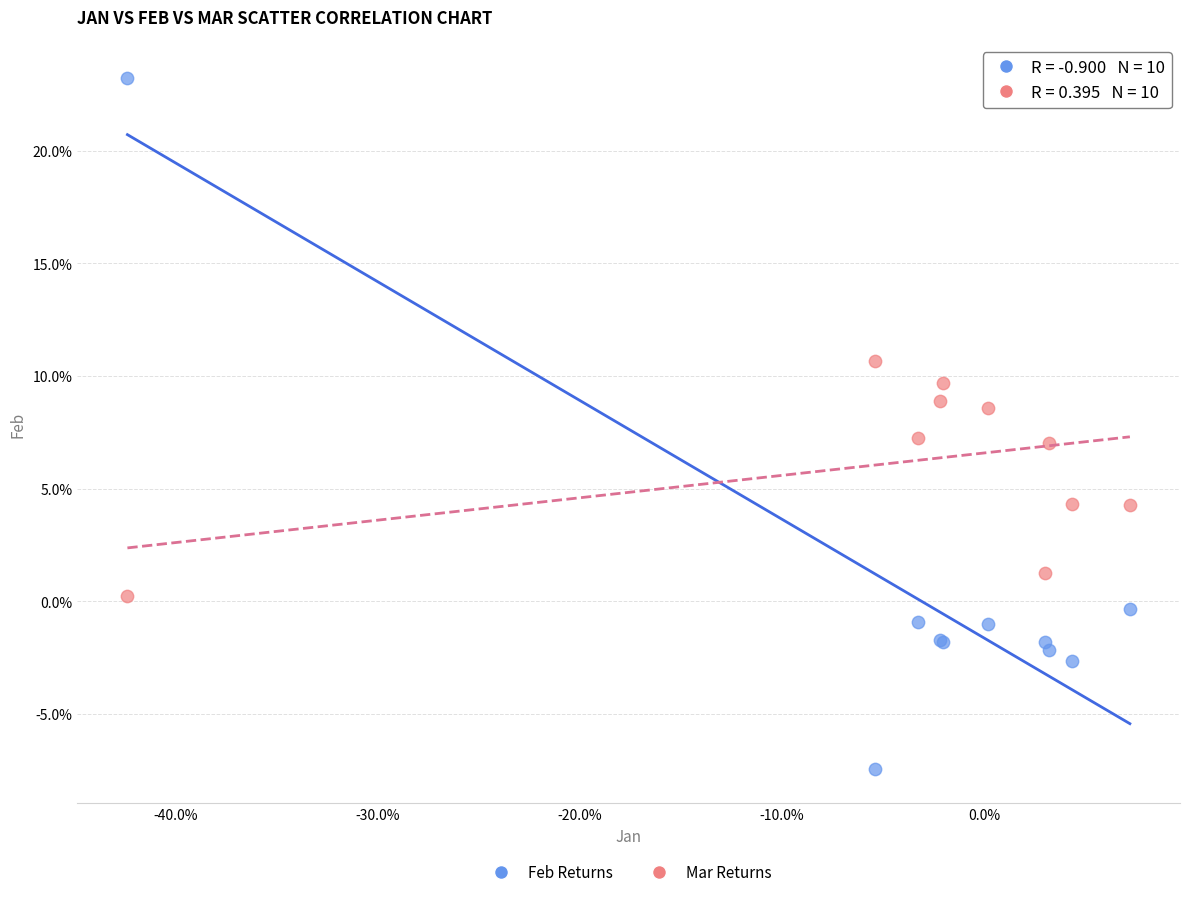

What are all the series names shown in the legend?

Feb Returns, Mar Returns